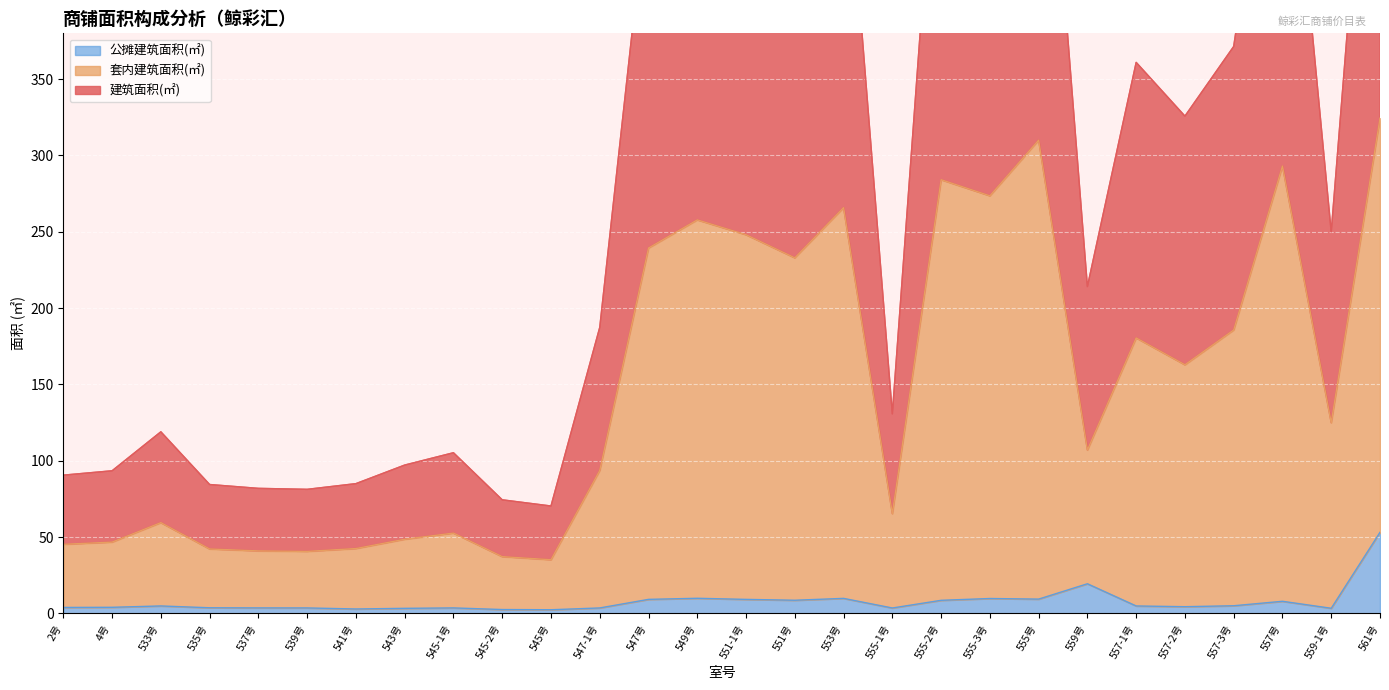

The 建筑面积(㎡) series shows 361.0 at 557-1号. True or false?

True